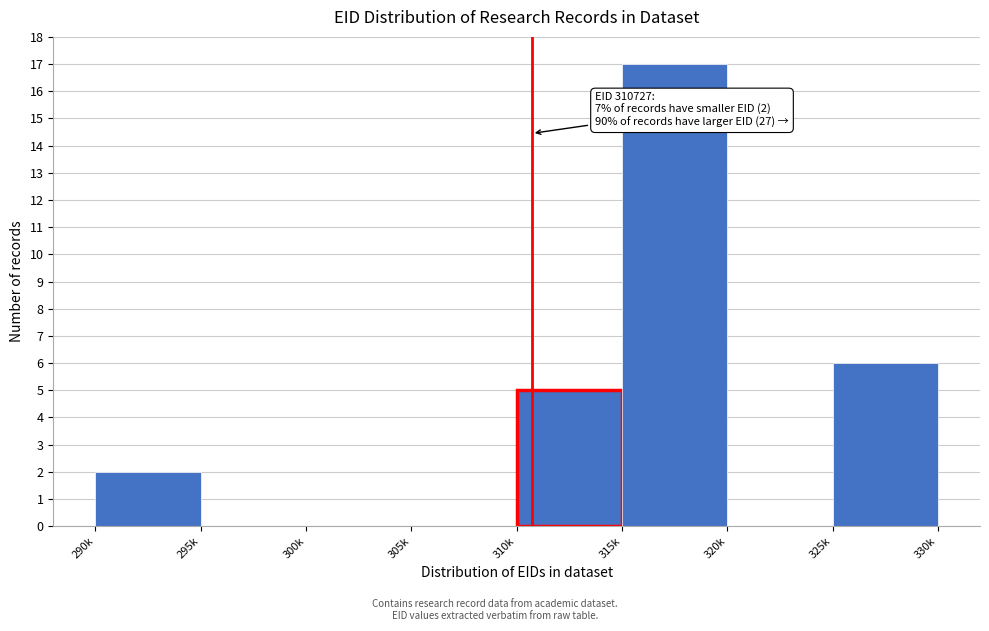

Reading left to right, what are all the values shown in this chart?

290k=2	295k=0	300k=0	305k=0	310k=5	315k=17	320k=0	325k=6